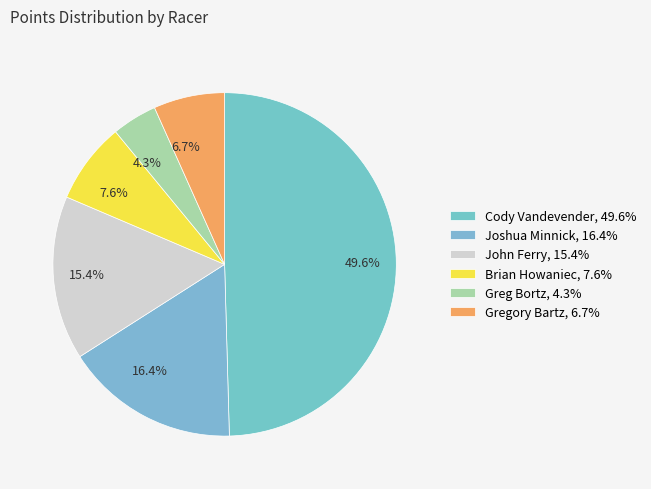

Approximately how many times larger is the value at Cody Vandevender compared to Brian Howaniec?

6.5